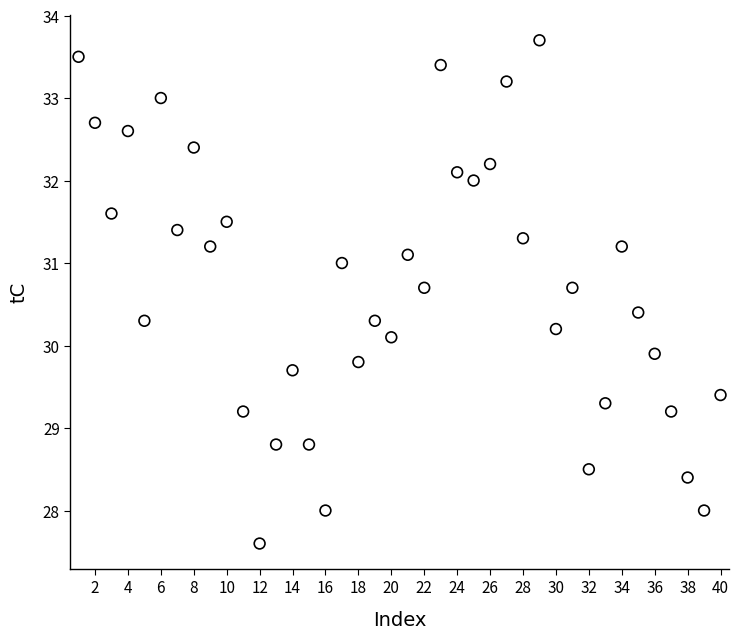

What is the range of Y values (max minus min)?

6.1